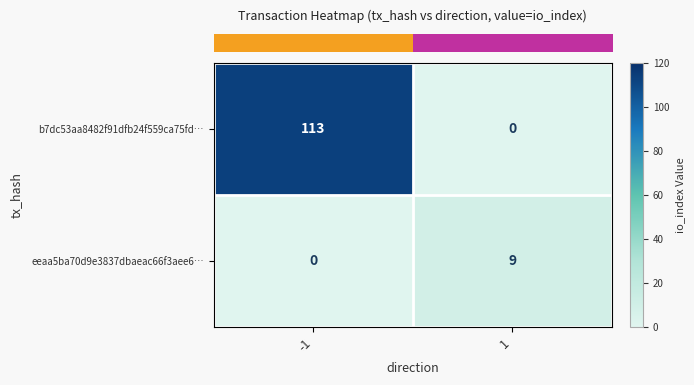

Which series has the largest total across all categories?

b7dc53aa8482f91dfb24f559ca75fd…